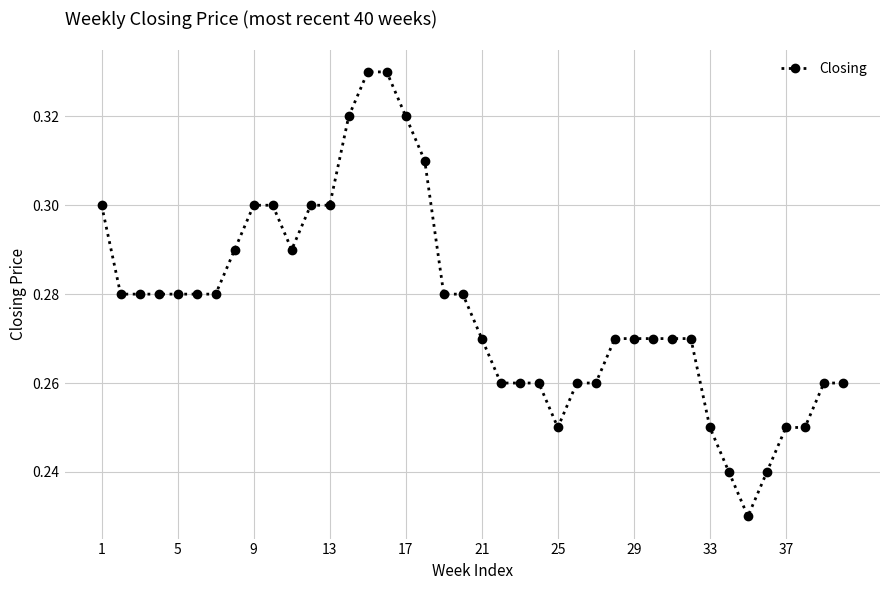

What is the sum of all values?

11.1